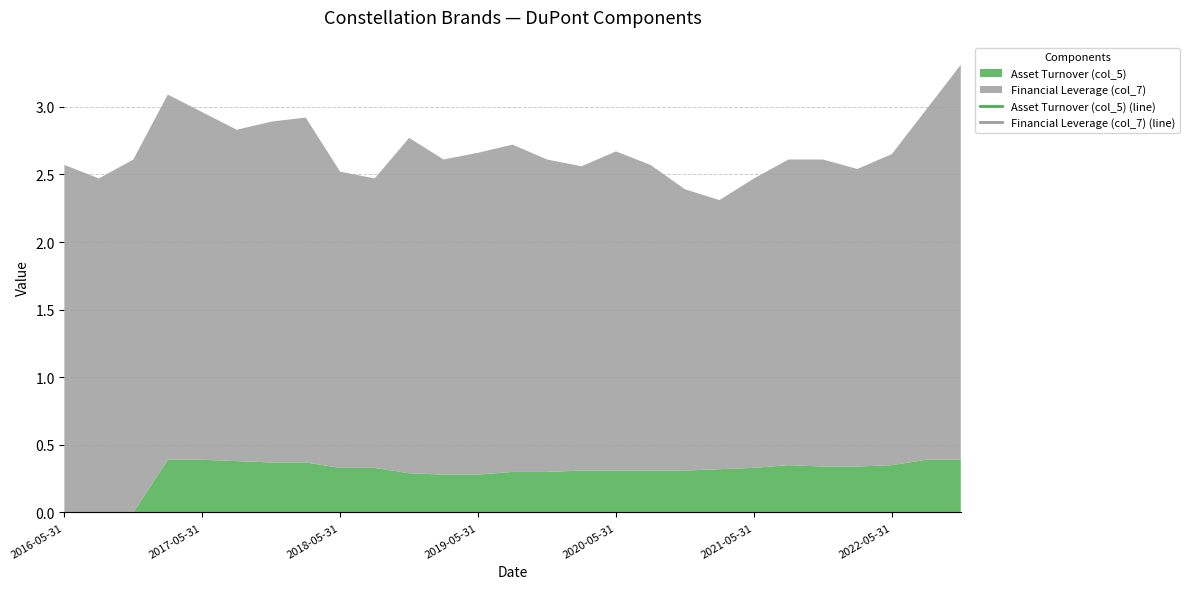

Which series has the widest spread of values?

Financial Leverage (col_7)